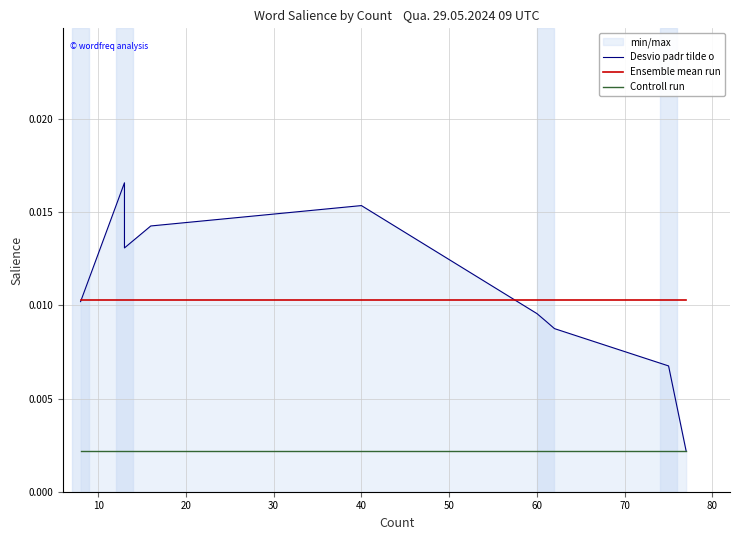

True or false: Controll run and Desvio padr tilde o cross at least once.

False